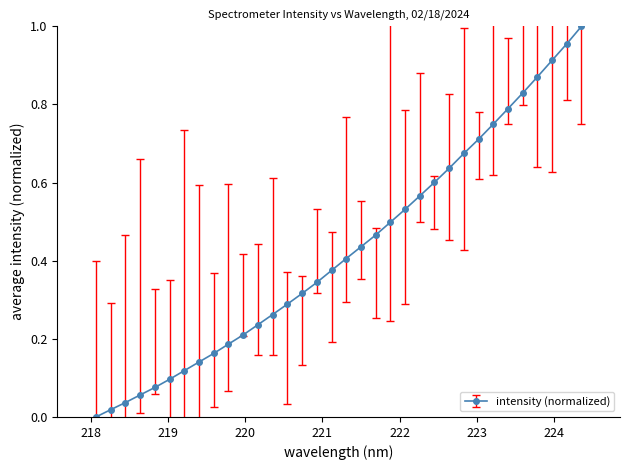

True or false: there are more than 2 points higher than both neighbors.

False